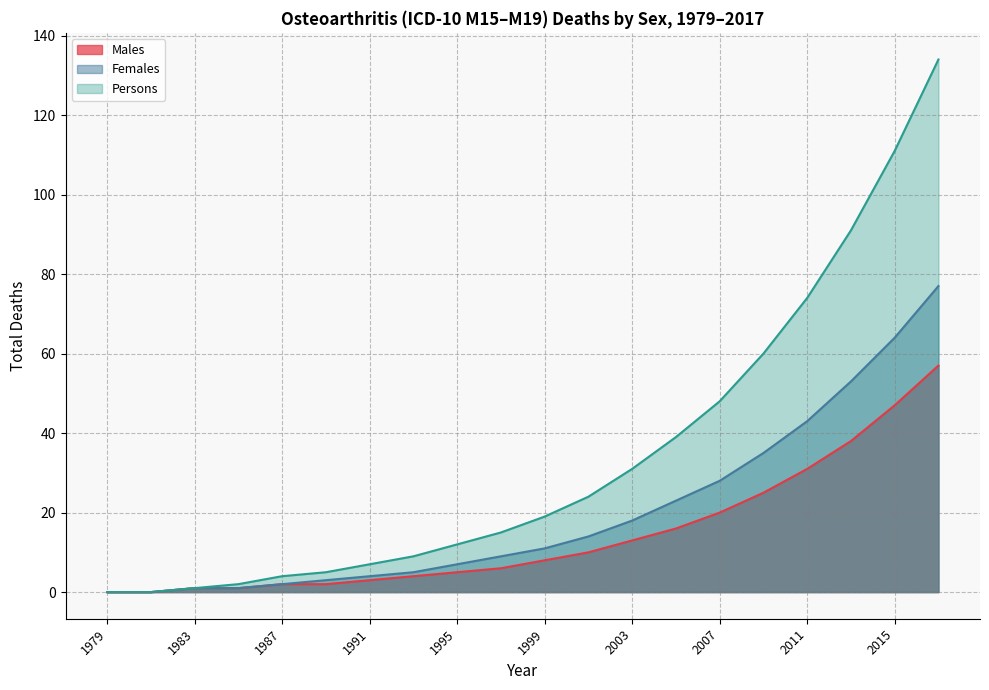

Between 1997 and 1979, which is larger?

1997